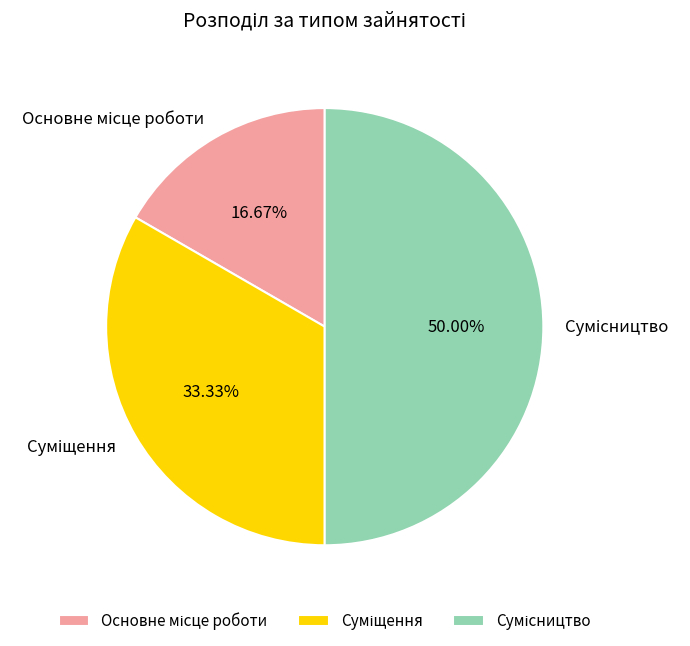

True or false: Суміщення accounts for 40% of the total.

False